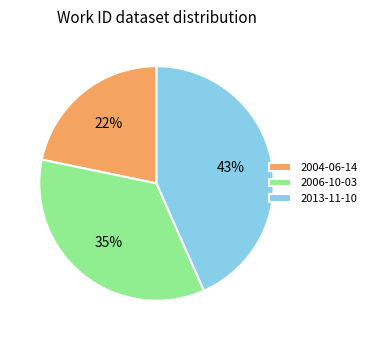

Is there any slice that represents more than half of the pie?

No